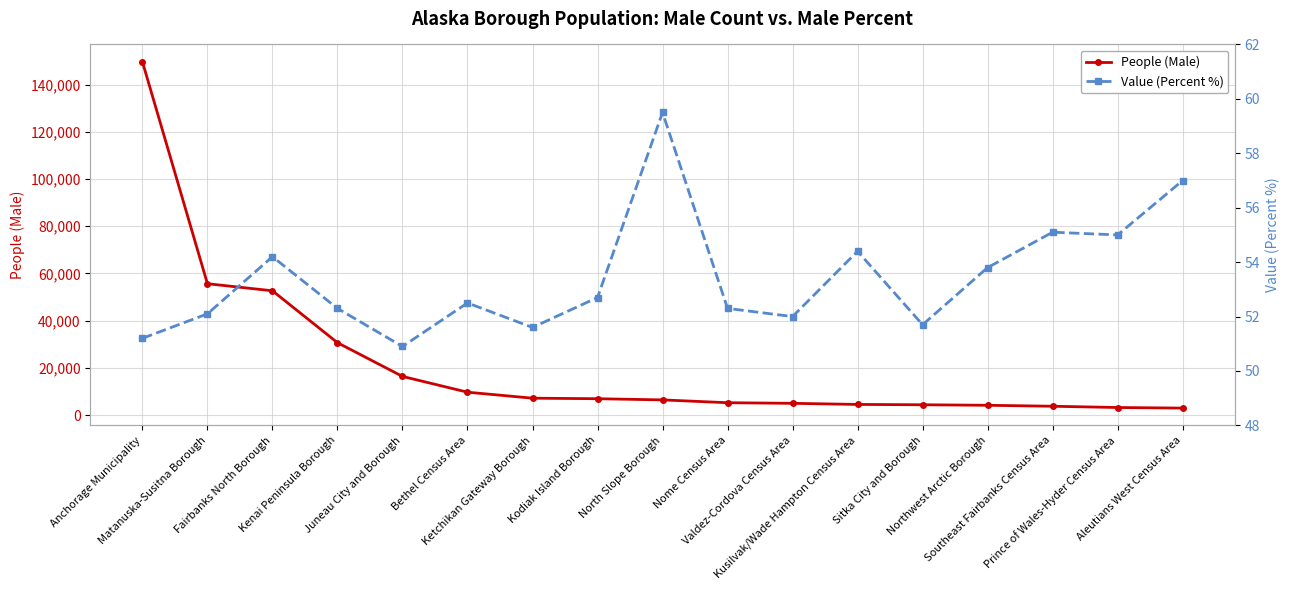

Which series has the largest total across all categories?

People (Male)